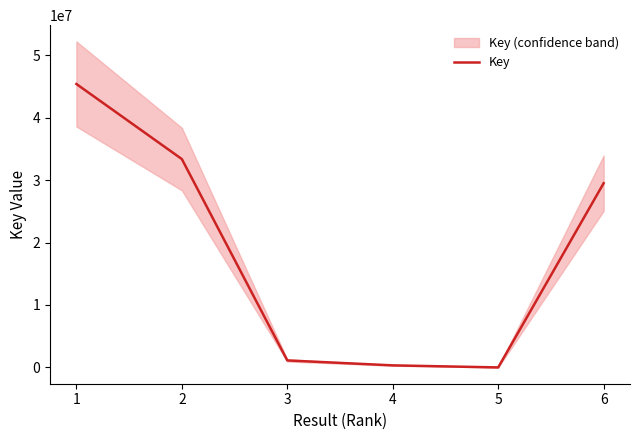

What is the minimum value shown in the chart?

5921